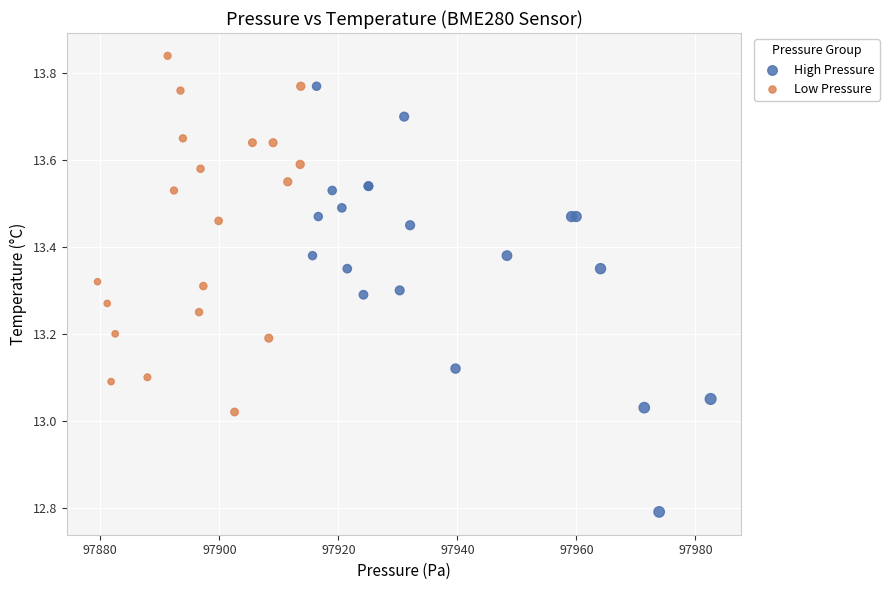

Which series reaches the maximum Y coordinate?

Low Pressure